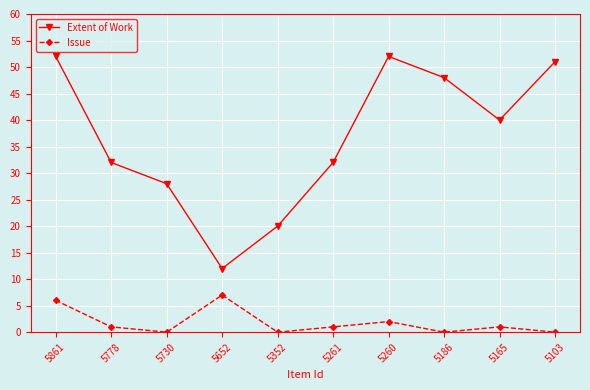

What is the sum of the Extent of Work values at 5186 and 5778?

80